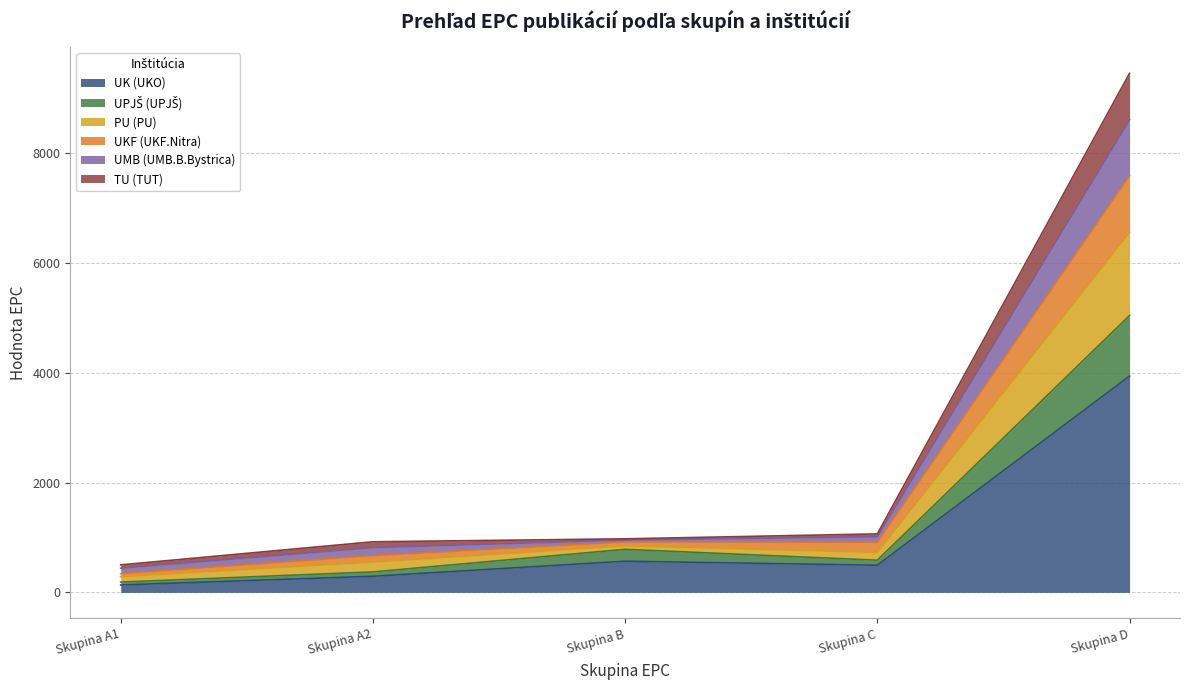

What is the greatest value displayed?

9446.6